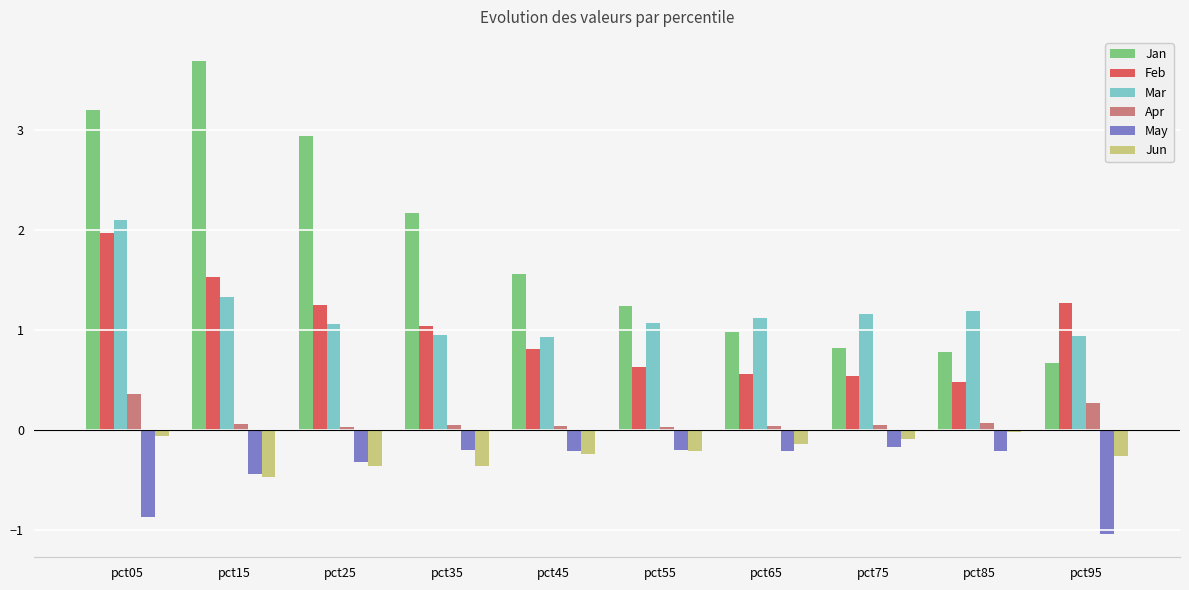

What are all the series names shown in the legend?

Jan, Feb, Mar, Apr, May, Jun